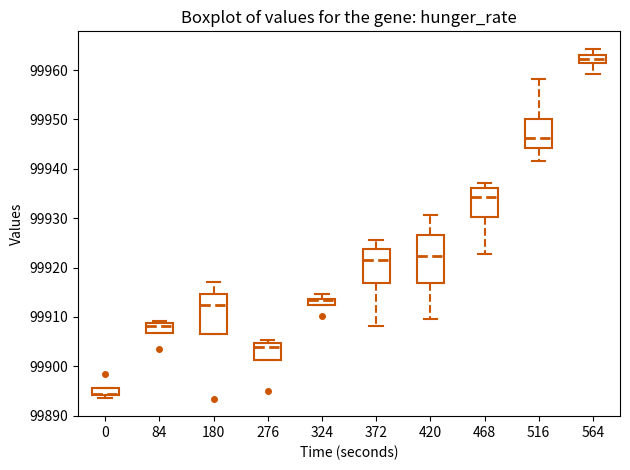

Where does the lower whisker of the box at x = 468 end on the y-axis? The values are not printed on the chart, so give them approximately, as read against the axis.

99923